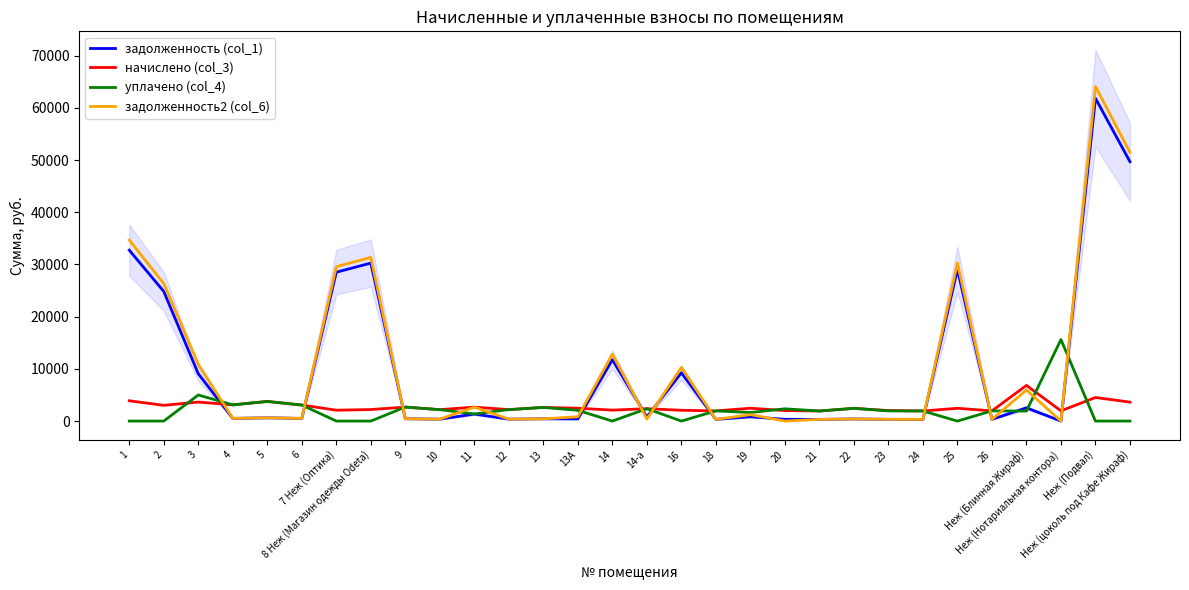

What is the label of the 1st point from the left?

1